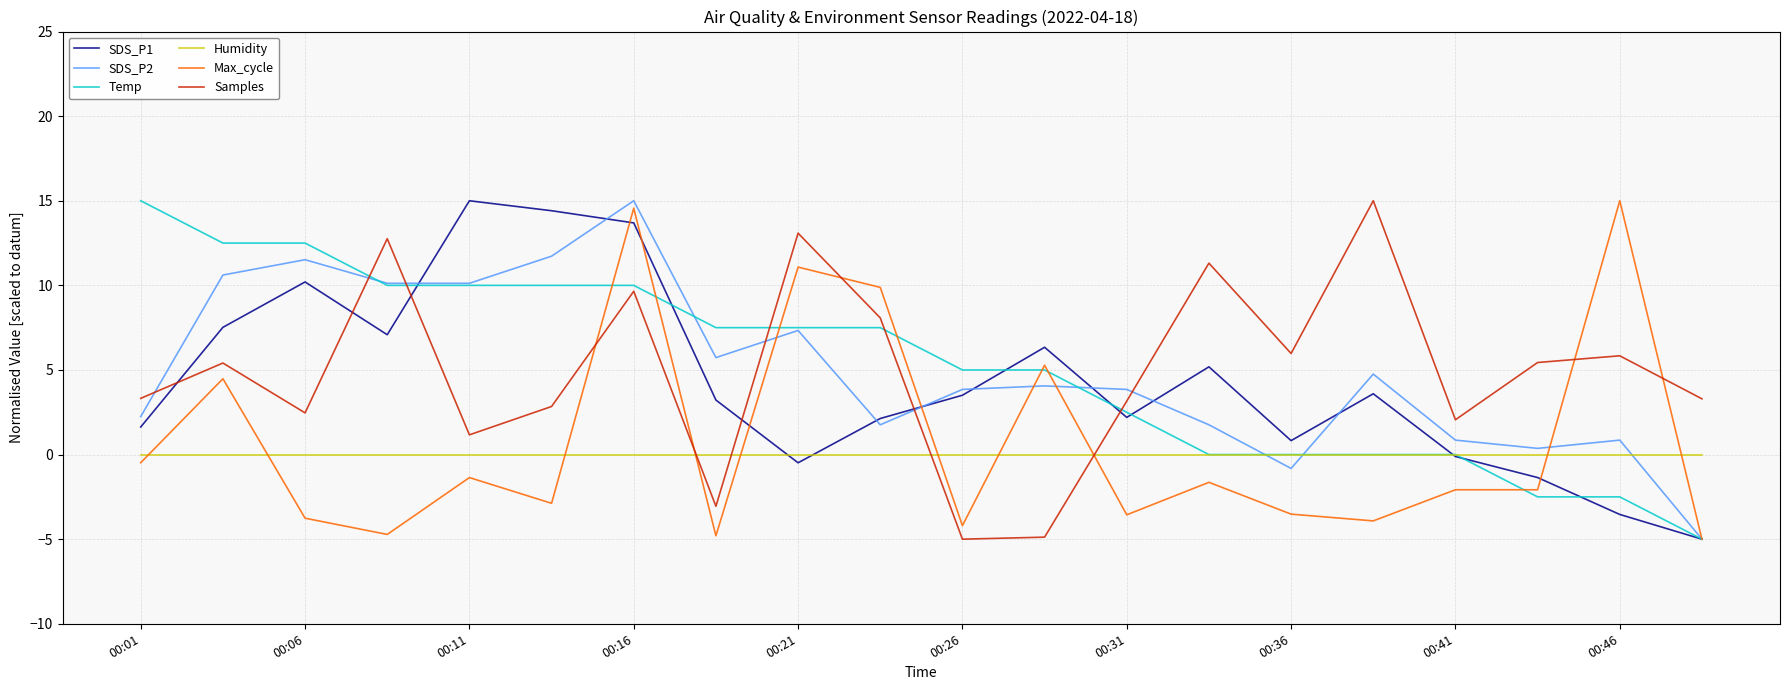

True or false: SDS_P2 and Samples intersect in this chart.

True